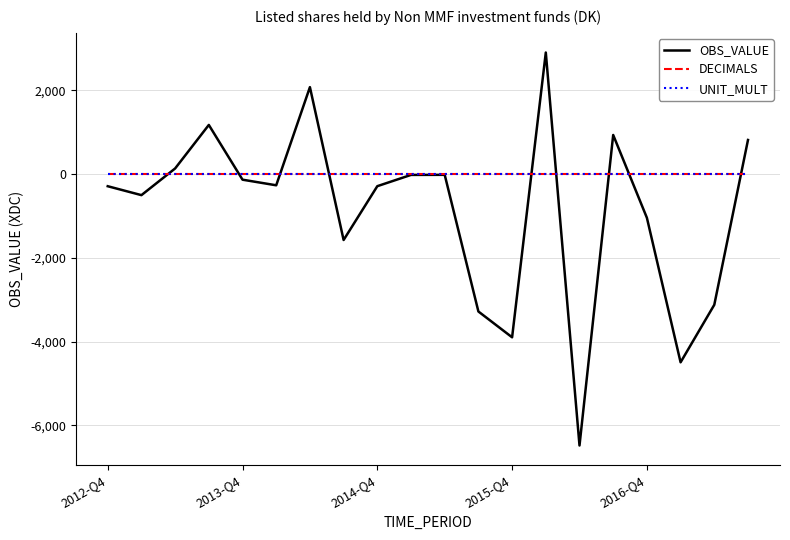

What is the sum of all DECIMALS values?

40